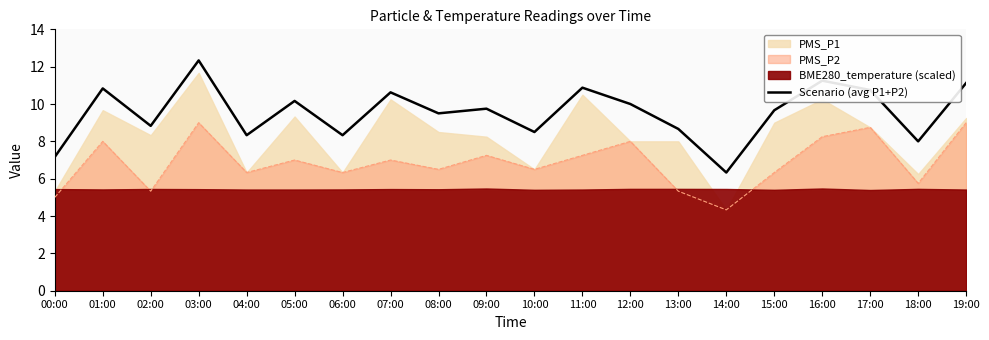

How many lines are shown in the chart?

1